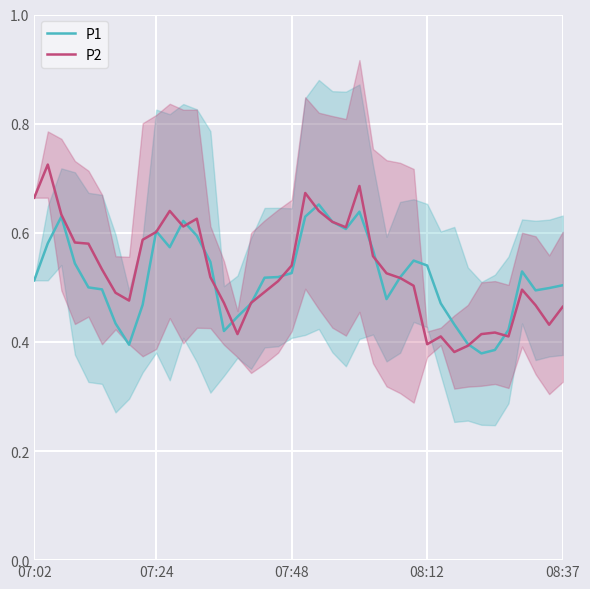

Reading left to right, list all the values displayed in this chart.

P1: 0.5	0.6	0.6	0.5	0.5	0.5	0.4	0.4	0.5	0.6	0.6	0.6	0.6	0.5	0.4	0.4	0.5	0.5	0.5	0.5	0.6	0.7	0.6	0.6	0.6	0.6	0.5	0.5	0.5	0.5	0.5	0.4	0.4	0.4	0.4	0.4	0.5	0.5	0.5	0.5
P2: 0.7	0.7	0.6	0.6	0.6	0.5	0.5	0.5	0.6	0.6	0.6	0.6	0.6	0.5	0.5	0.4	0.5	0.5	0.5	0.5	0.7	0.6	0.6	0.6	0.7	0.6	0.5	0.5	0.5	0.4	0.4	0.4	0.4	0.4	0.4	0.4	0.5	0.5	0.4	0.5